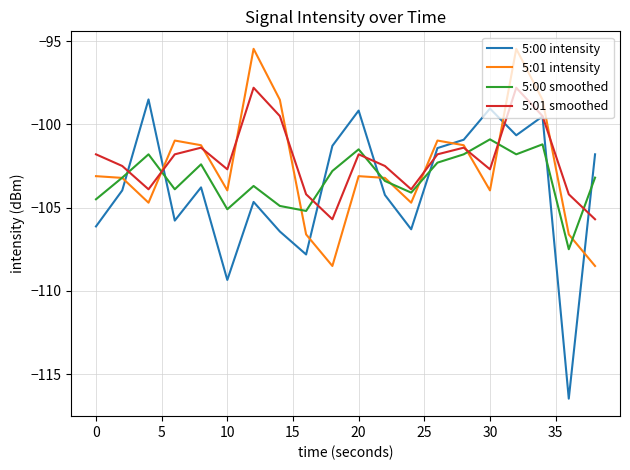

What is the minimum value shown in the chart?

-116.5